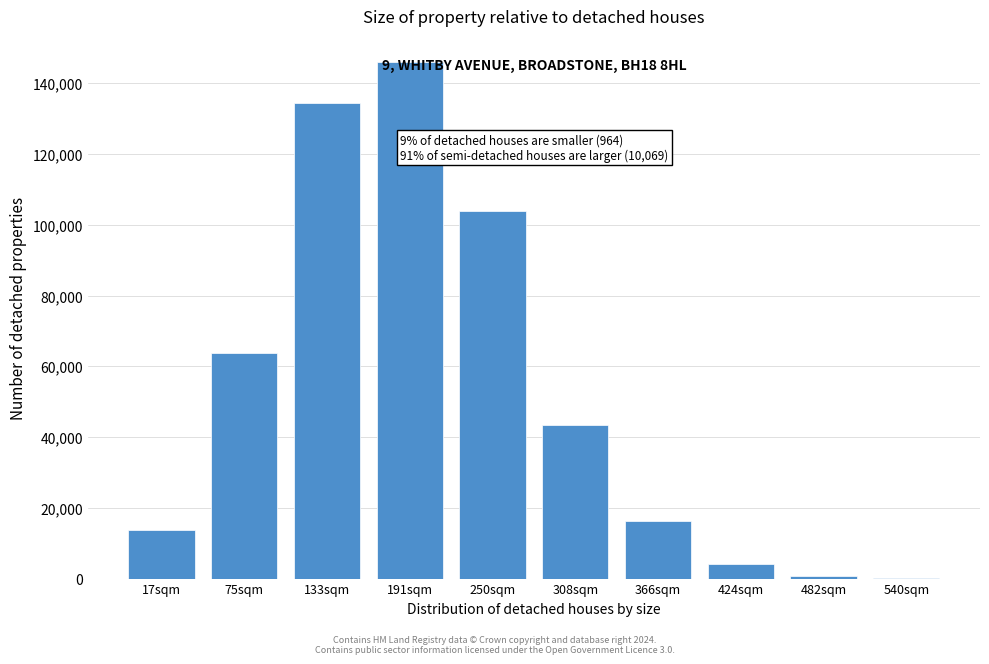

Where is the data nearest to the value 73085?

75sqm